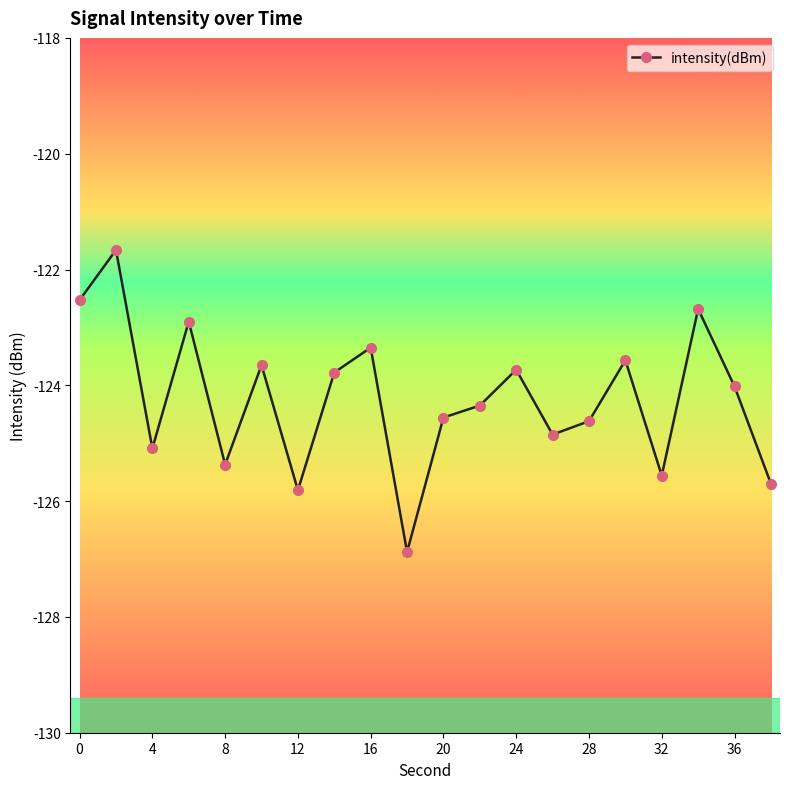

What is the maximum value shown in the chart?

-121.7